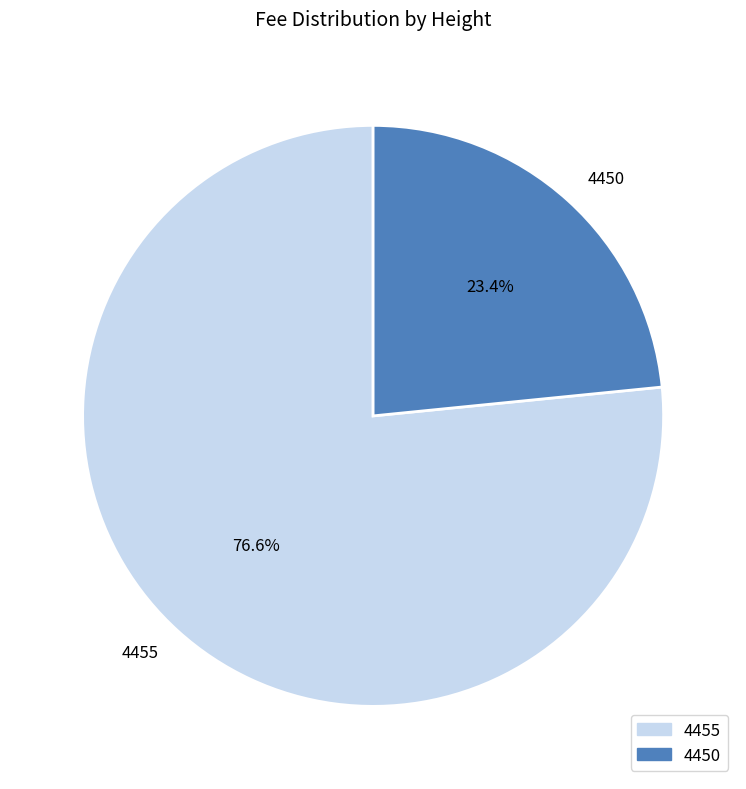

To the nearest percent, what is the difference between the 4455 and 4450 slice percentages?

53%